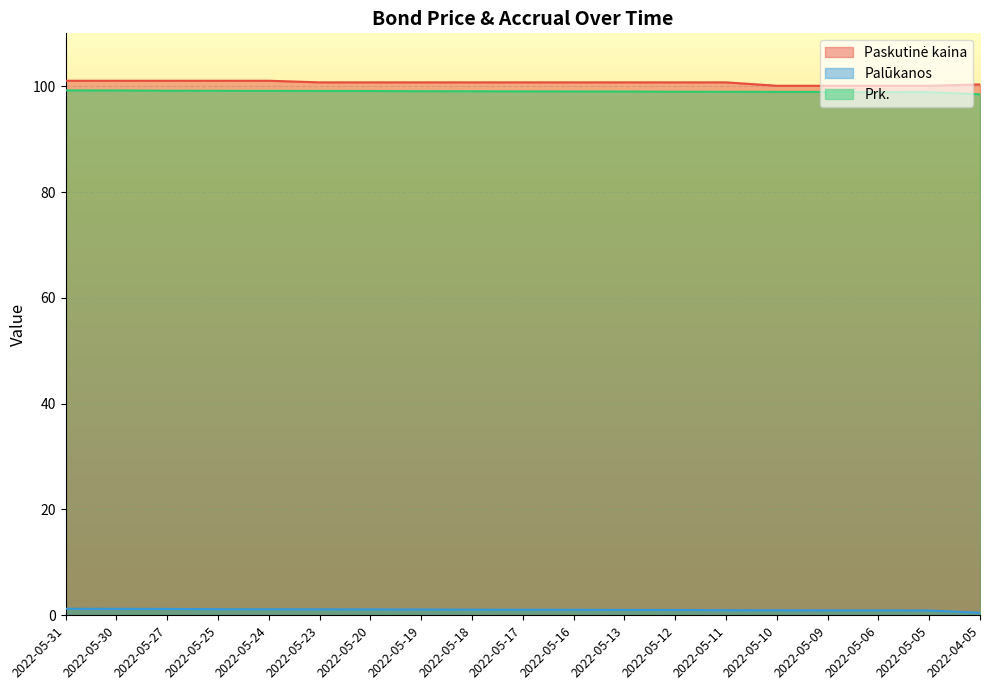

Reading left to right, what are all the values shown in this chart?

Paskutinė kaina: 2022-05-31=101.0	2022-05-30=101.0	2022-05-27=101.0	2022-05-25=101.0	2022-05-24=101.0	2022-05-23=100.7	2022-05-20=100.7	2022-05-19=100.7	2022-05-18=100.7	2022-05-17=100.7	2022-05-16=100.7	2022-05-13=100.7	2022-05-12=100.7	2022-05-11=100.7	2022-05-10=100.1	2022-05-09=100.1	2022-05-06=100.1	2022-05-05=100.1	2022-04-05=100.3
Palūkanos: 2022-05-31=1.2	2022-05-30=1.2	2022-05-27=1.2	2022-05-25=1.2	2022-05-24=1.1	2022-05-23=1.1	2022-05-20=1.1	2022-05-19=1.1	2022-05-18=1.1	2022-05-17=1.0	2022-05-16=1.0	2022-05-13=1.0	2022-05-12=1.0	2022-05-11=1.0	2022-05-10=1.0	2022-05-09=0.9	2022-05-06=0.9	2022-05-05=0.9	2022-04-05=0.5
Prk.: 2022-05-31=99.2	2022-05-30=99.2	2022-05-27=99.2	2022-05-25=99.1	2022-05-24=99.1	2022-05-23=99.1	2022-05-20=99.1	2022-05-19=99.1	2022-05-18=99.0	2022-05-17=99.0	2022-05-16=99.0	2022-05-13=99.0	2022-05-12=99.0	2022-05-11=99.0	2022-05-10=98.9	2022-05-09=98.9	2022-05-06=98.9	2022-05-05=98.9	2022-04-05=98.5